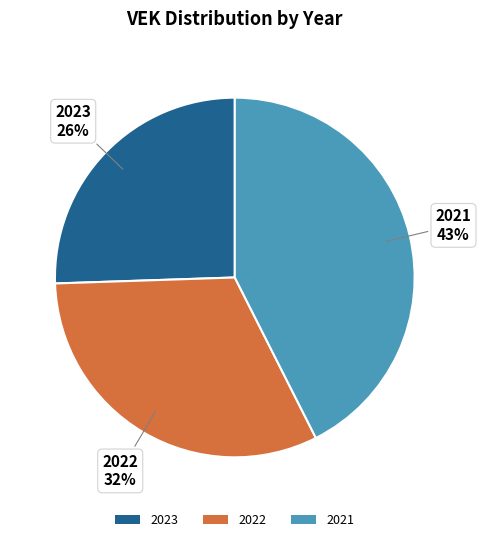

Is there any slice that represents more than half of the pie?

No